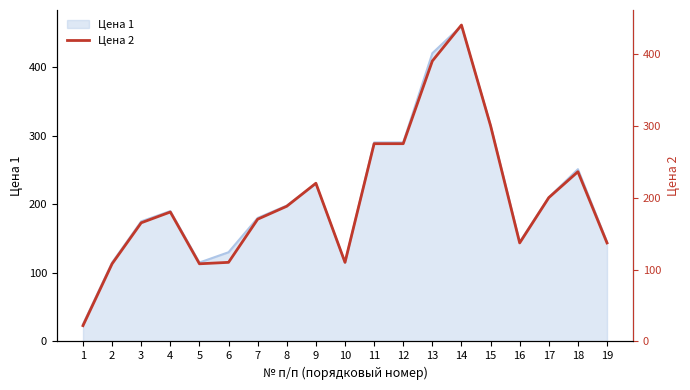

The value of Цена 1 at 7 is 180. True or false?

True